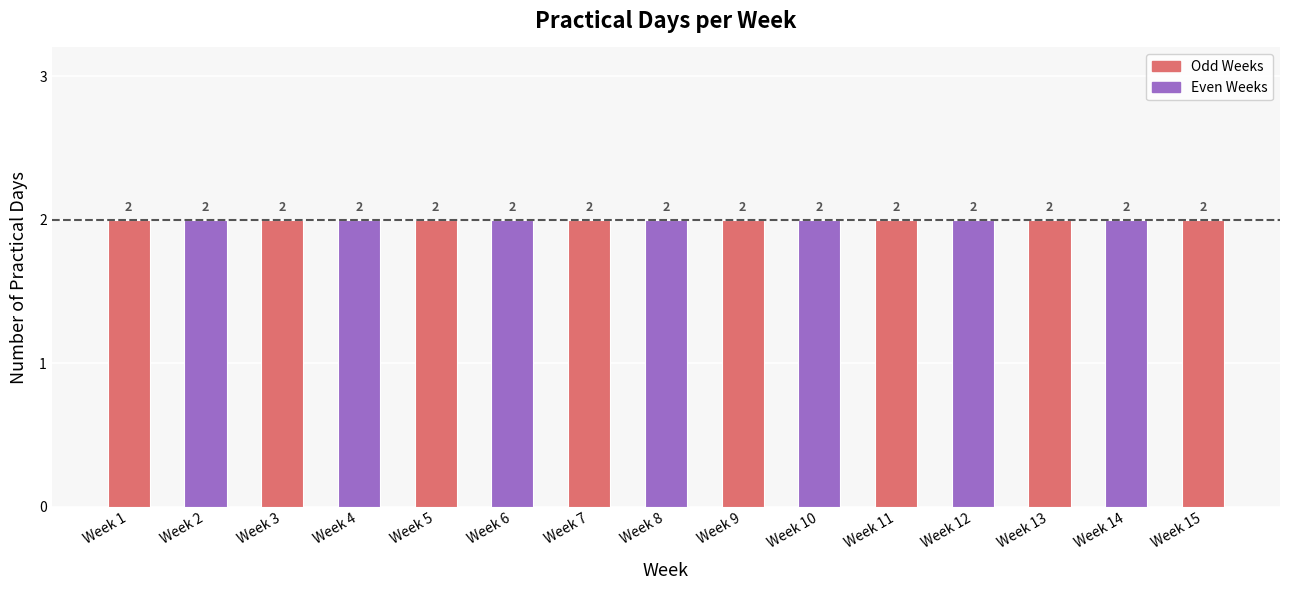

The value at Week 5 is 14. True or false?

False